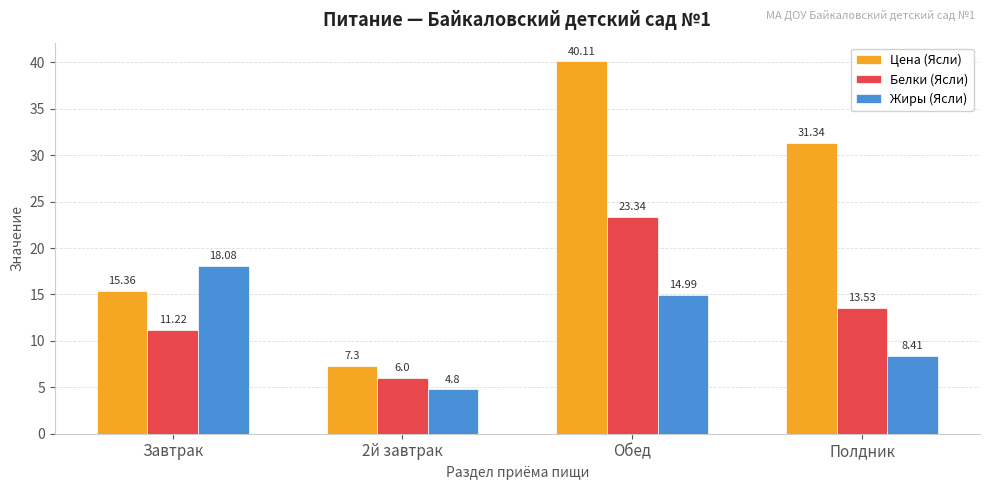

How many series are shown in this chart?

3